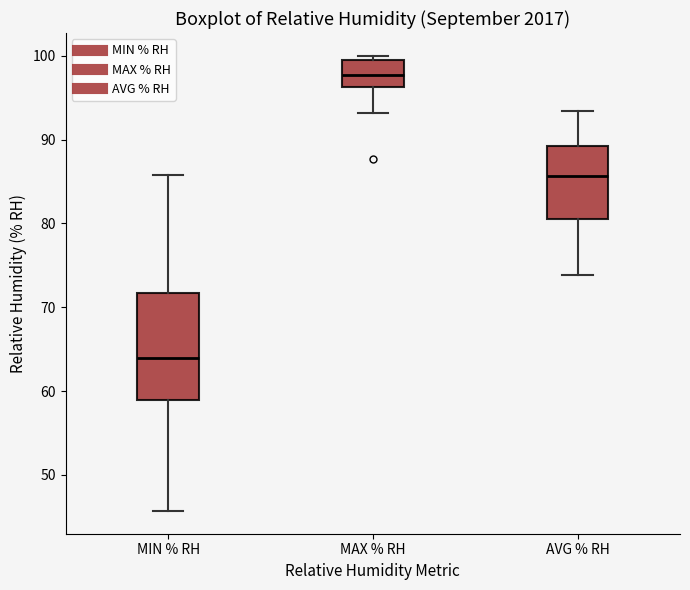

Reading left to right, transcribe this box plot: for each box, give where its median line is, the range the box spans, and where its two whiskers end, as read against the y-axis. The values are not printed on the chart, so give them approximately, as read against the axis.

MIN % RH: median 64, box 59 to 72, whiskers 46 to 86
MAX % RH: median 98, box 96 to 99, whiskers 93 to 100
AVG % RH: median 86, box 81 to 89, whiskers 74 to 93